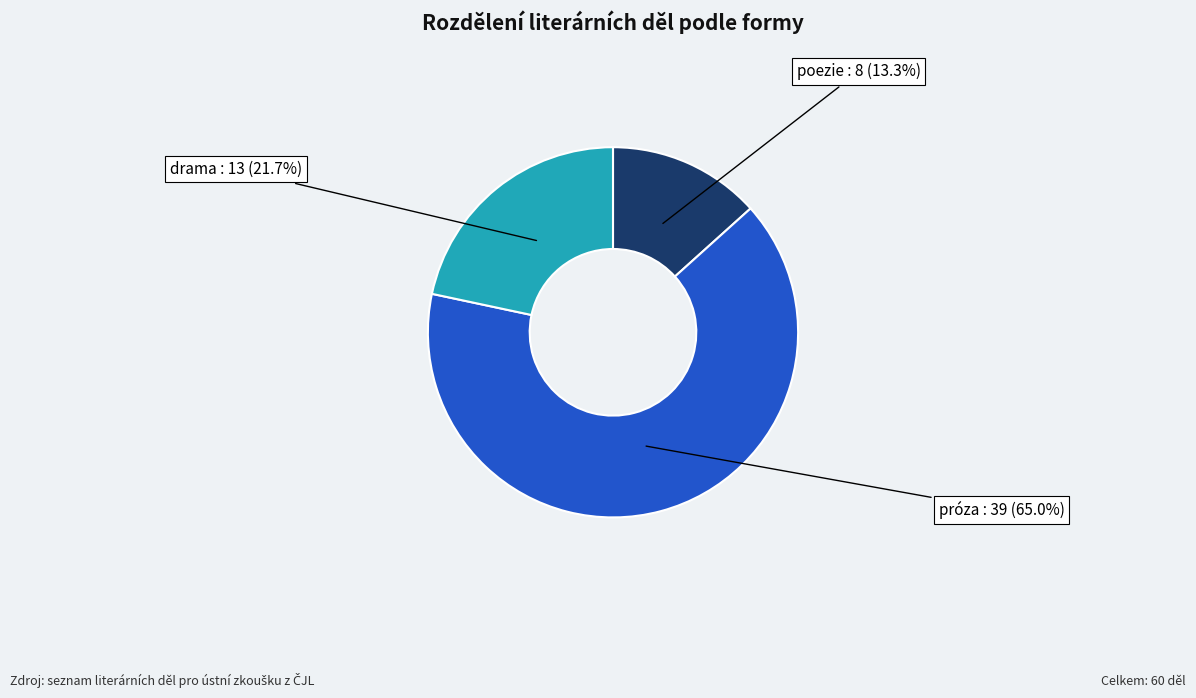

Is it true that poezie is 13% of the pie?

True